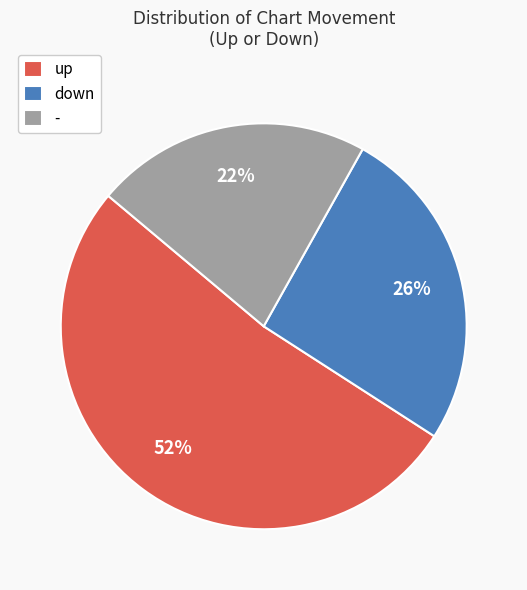

Is the sum of up and down greater than half?

Yes